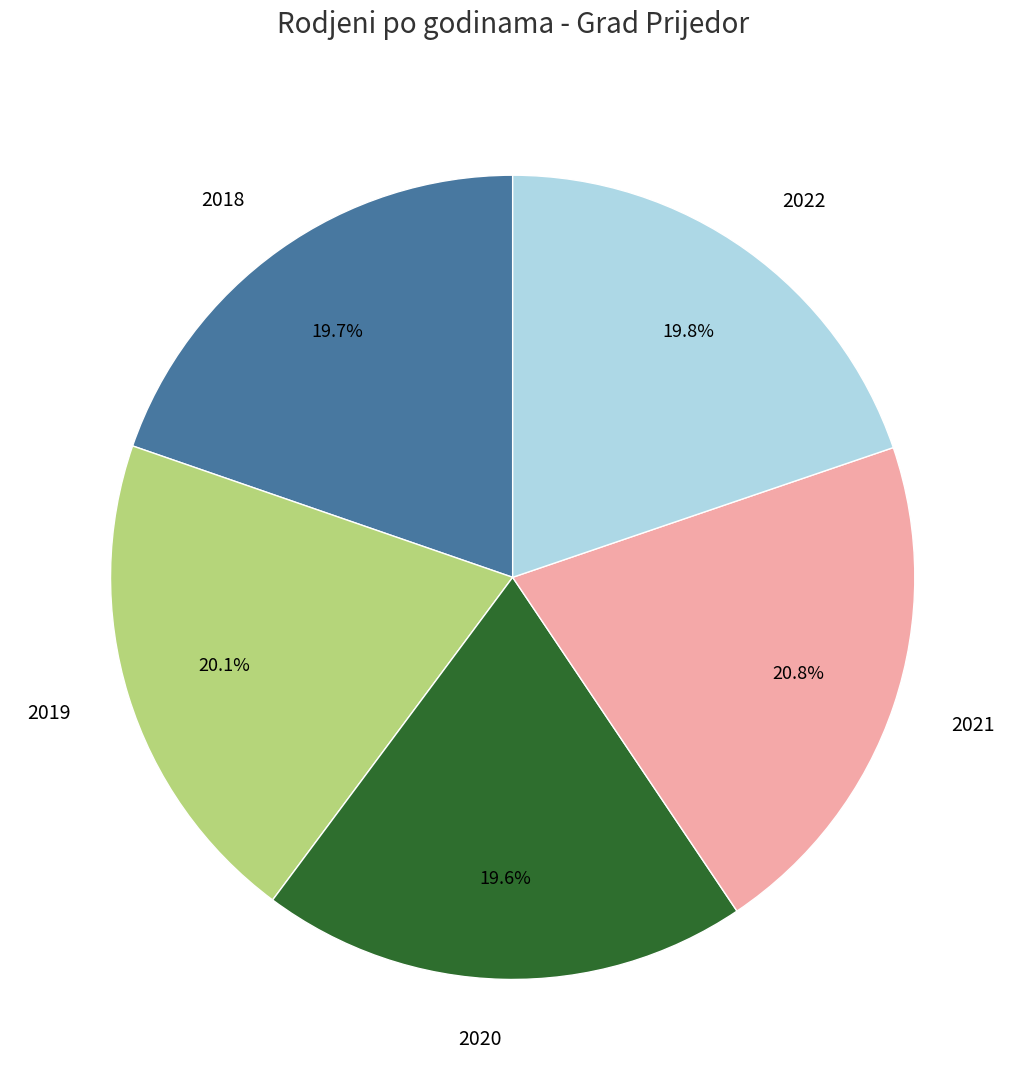

Is there a majority slice in this chart?

No